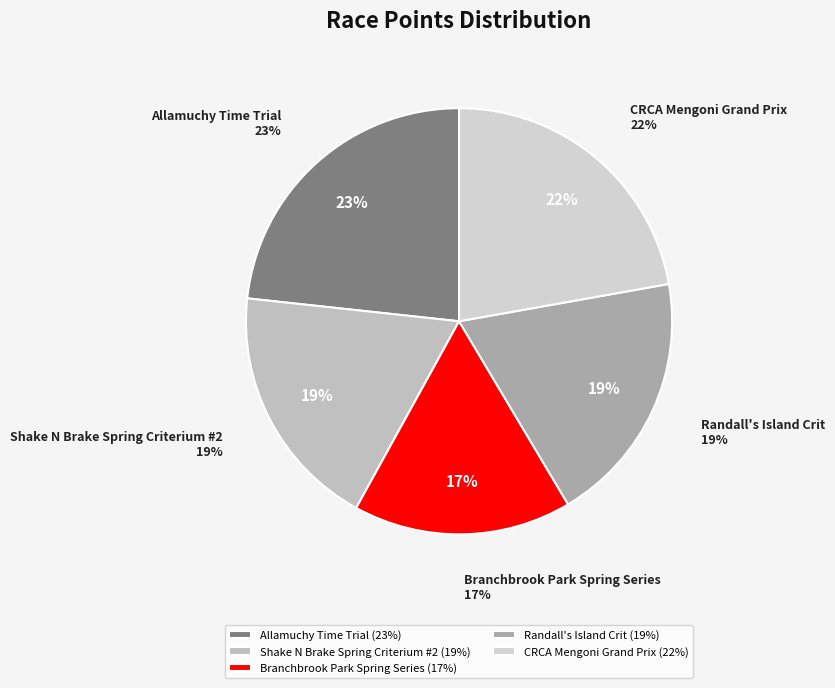

Does Randall's Island Crit account for over 50% of the chart?

No